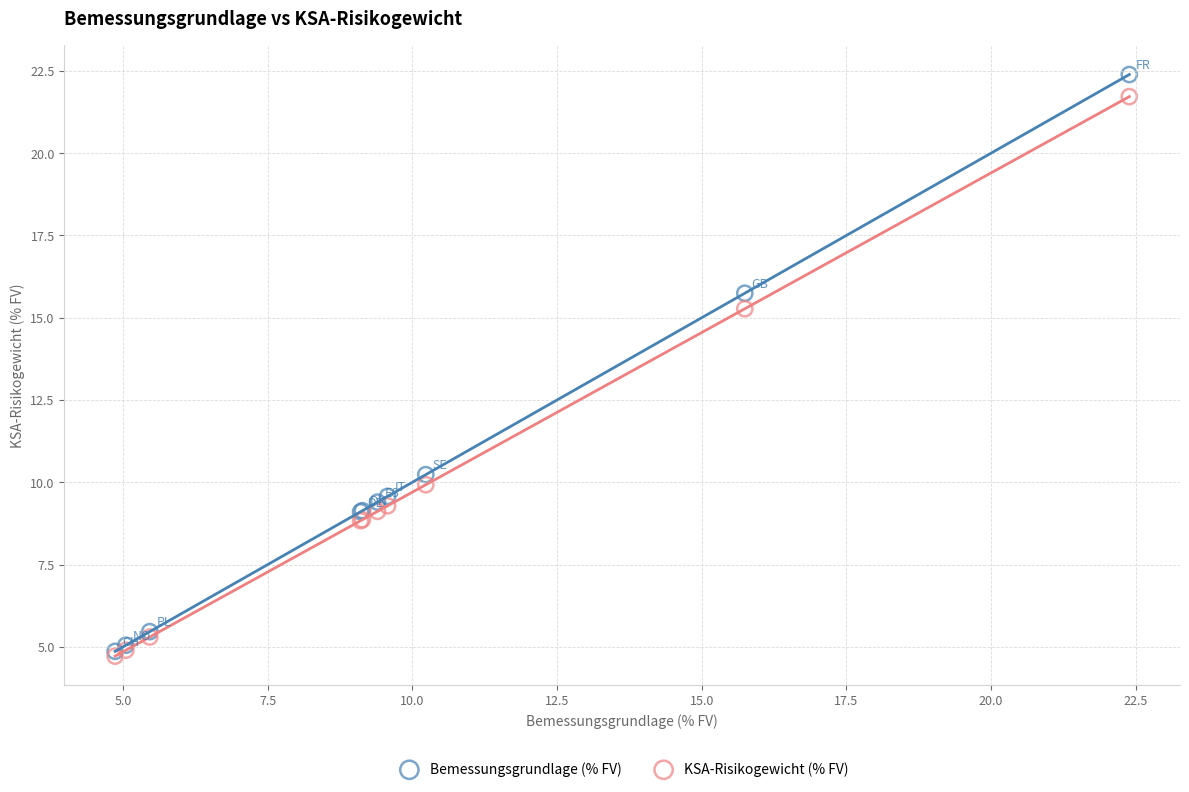

In the KSA-Risikogewicht (% FV) series, what Y value is closest to 13?

15.3